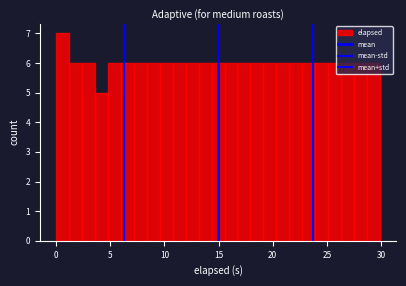

Around what value on the x-axis is the tallest bar? Give the approximate position of its centre, as read against the axis.

0.5